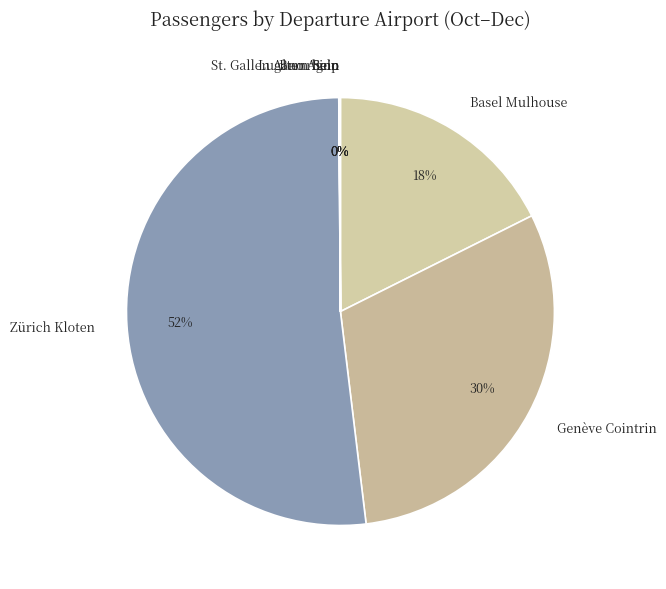

What is the largest slice in the pie chart?

Zürich Kloten